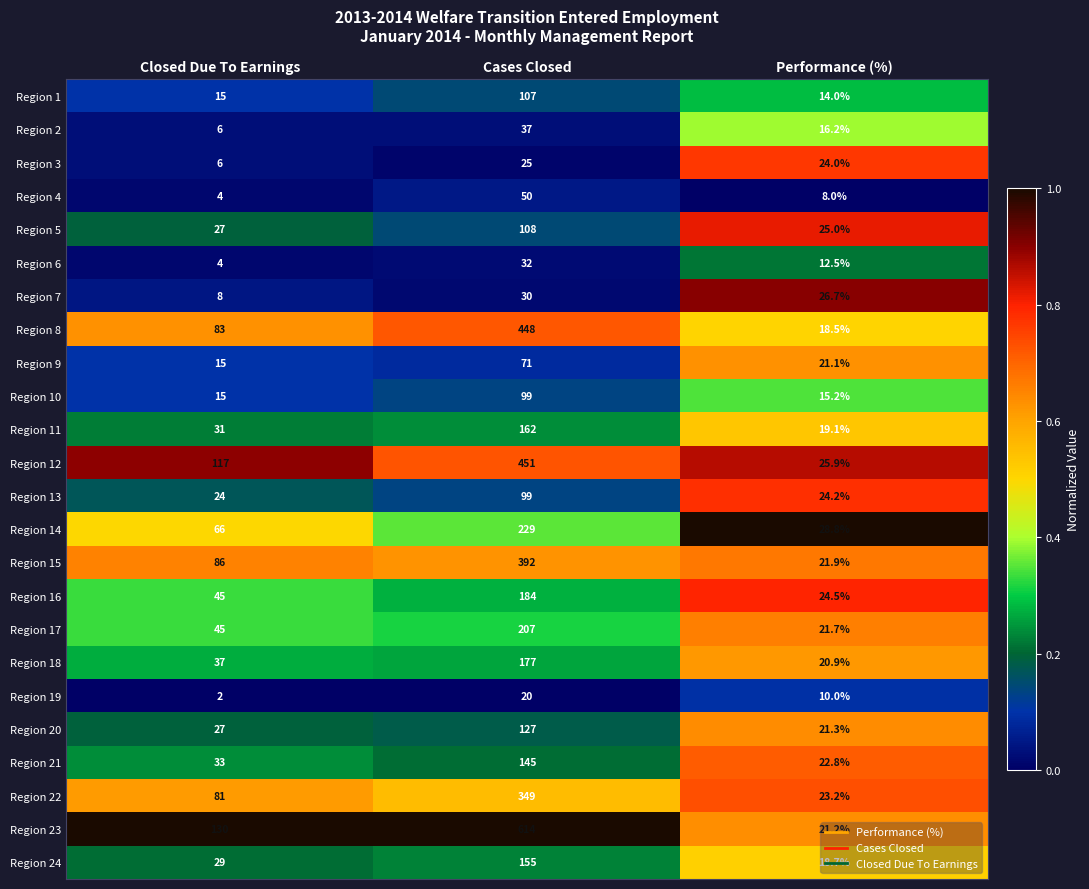

What is the total value across all series at Closed Due To Earnings?

936.0